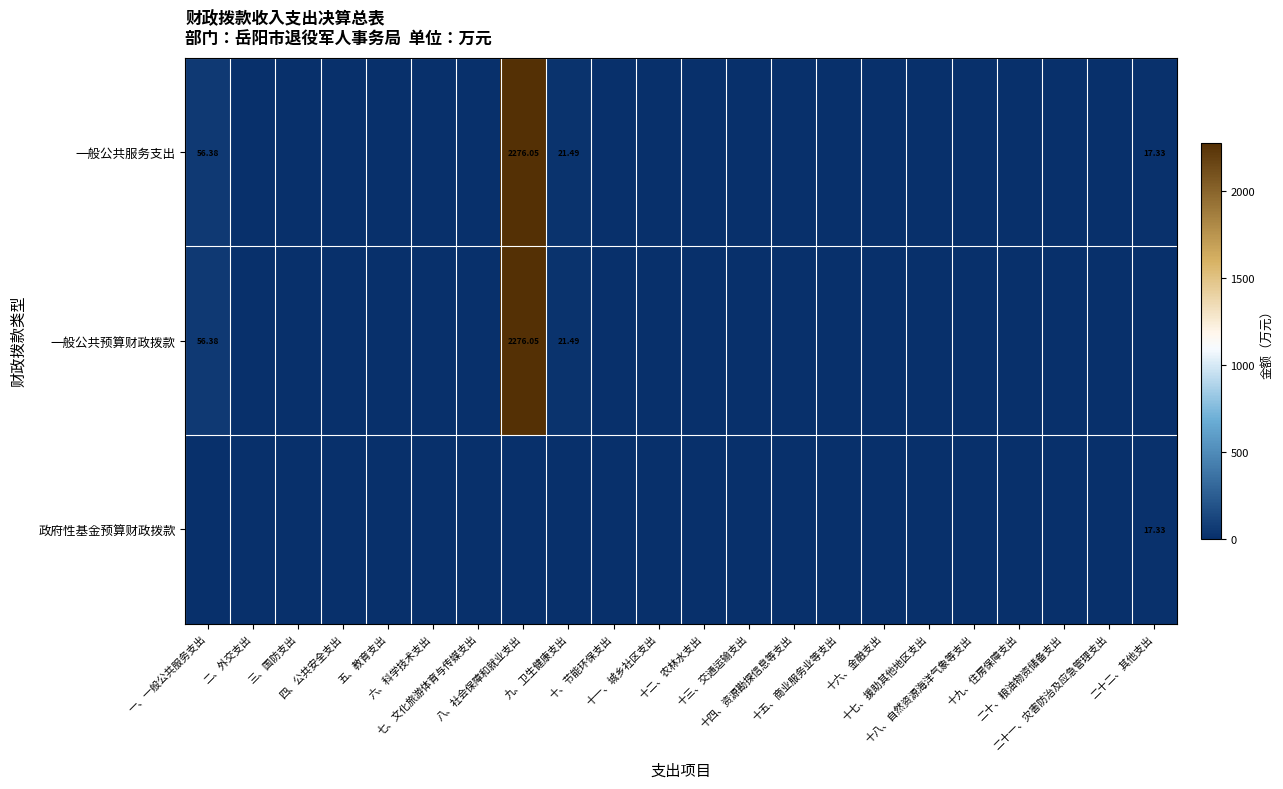

How many values in the 政府性基金预算财政拨款 series exceed 0?

1